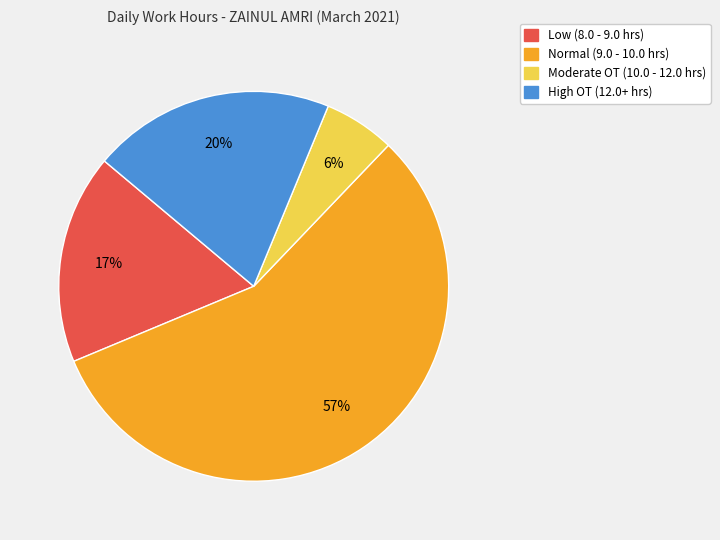

Is it true that Low (8.0 - 9.0 hrs) is 30% of the pie?

False